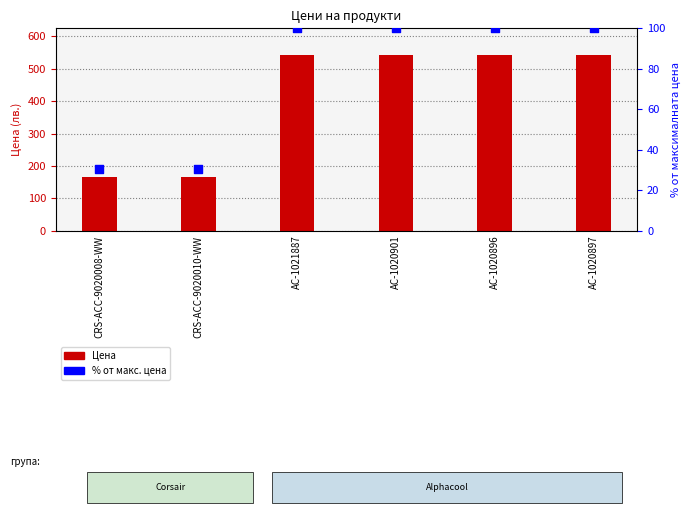

What are all the series names shown in the legend?

Цена, % от макс. цена